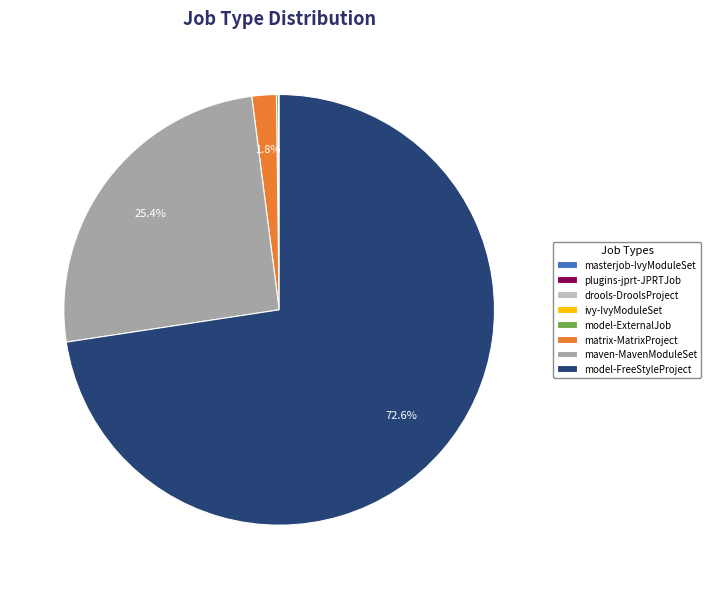

Which category has the biggest portion of the pie?

model-FreeStyleProject